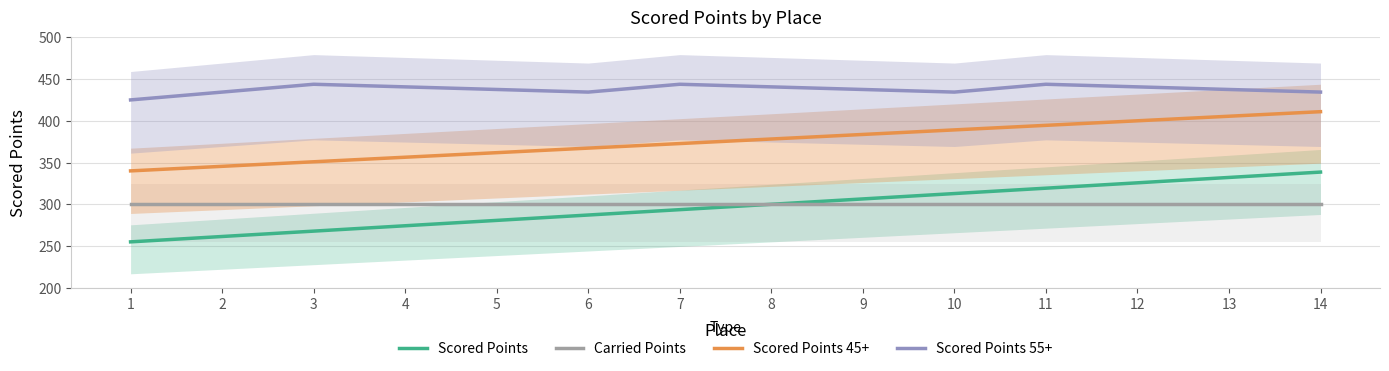

What is the spread (max minus min) of values at 12?

140.6